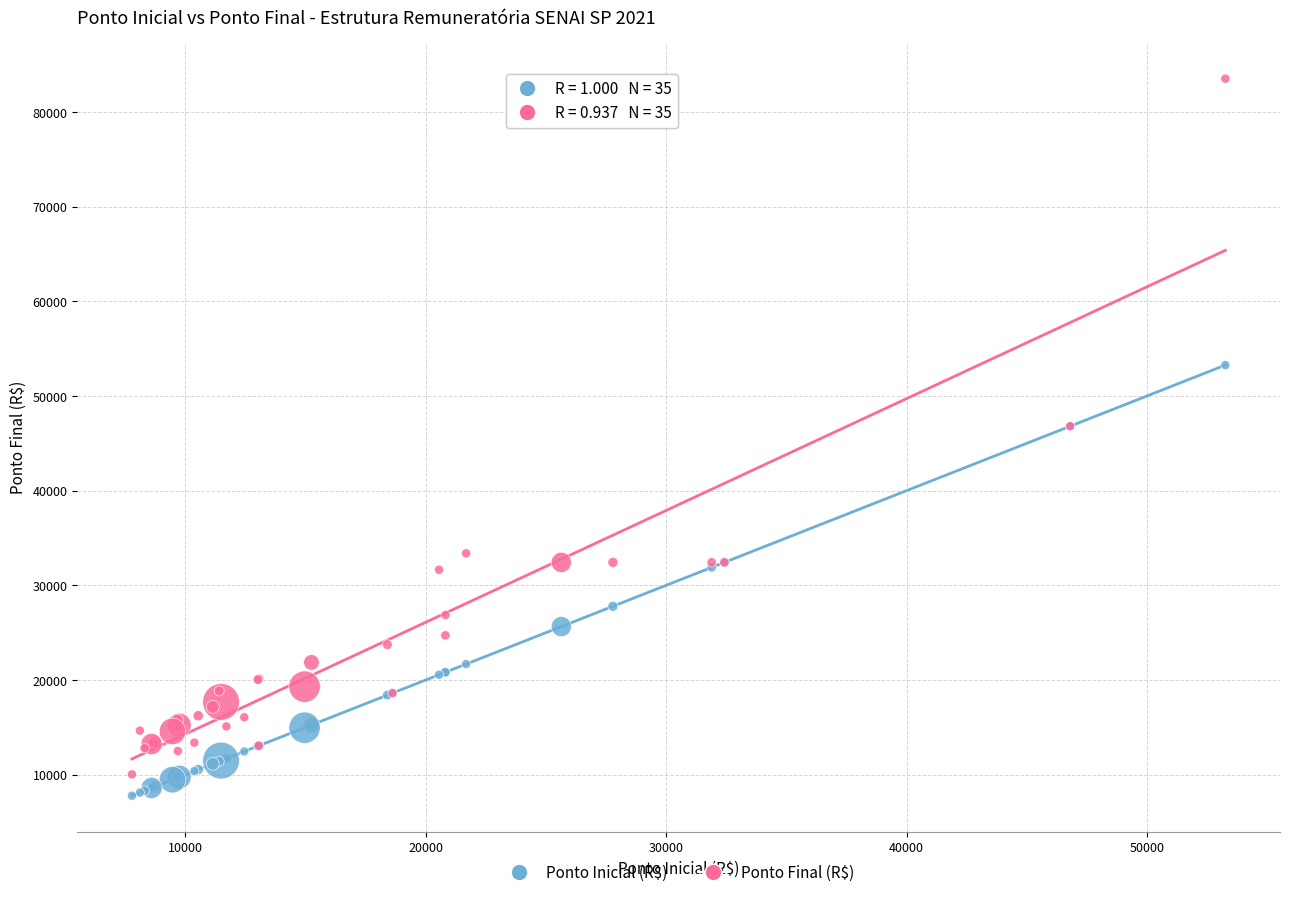

Which series reaches the maximum Y coordinate?

Ponto Final (R$)